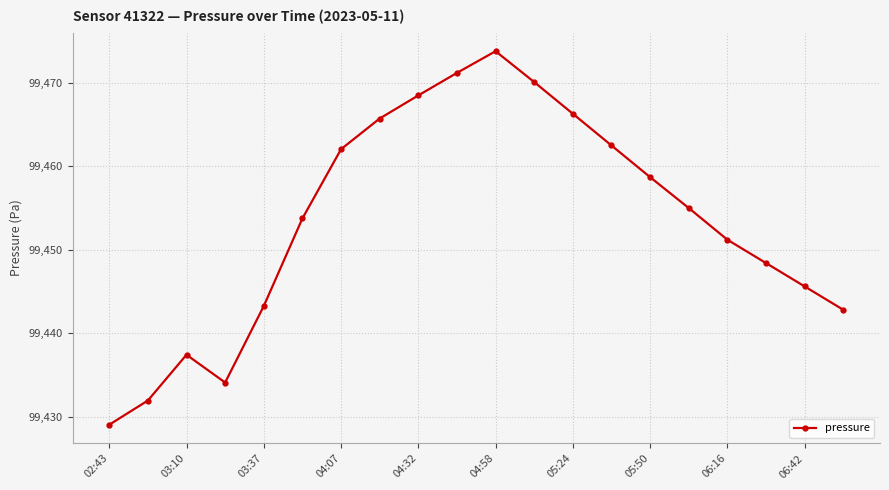

How many data points does each series have?

20